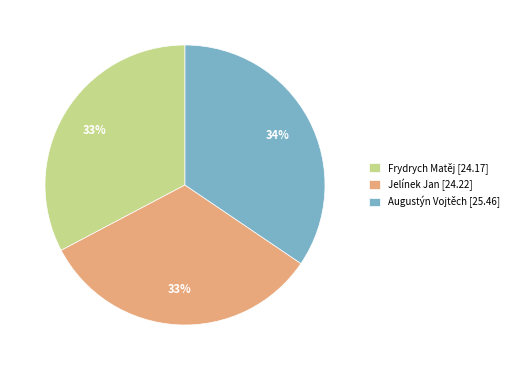

To the nearest percent, what percentage of the pie is Frydrych Matěj?

33%